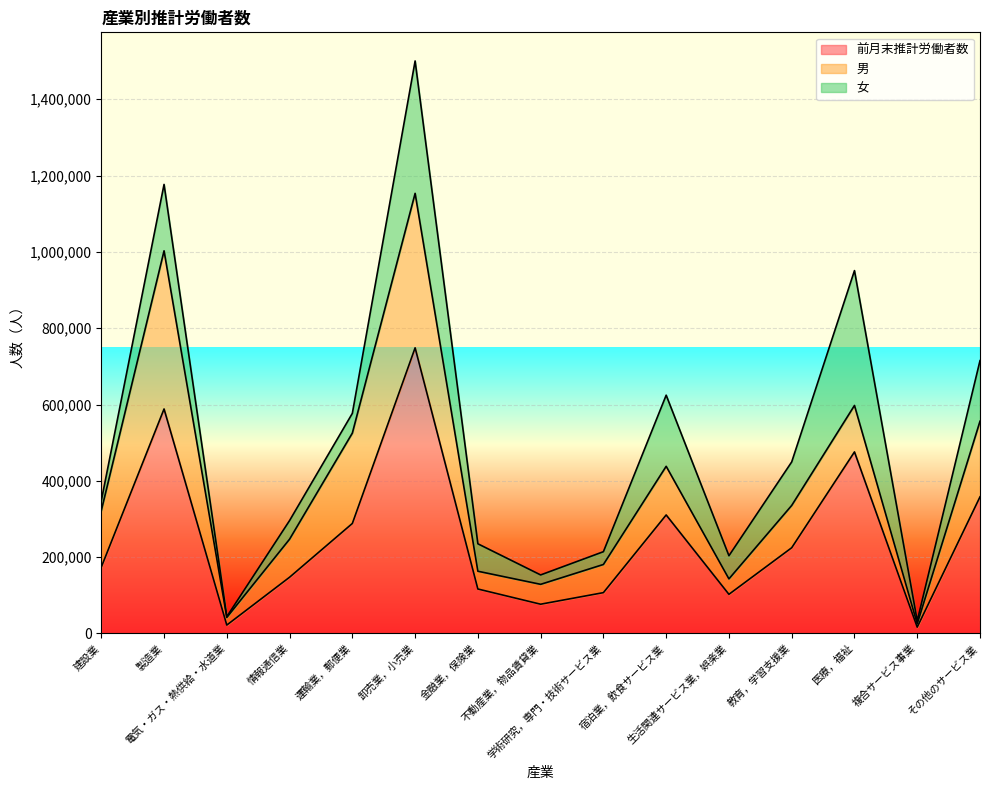

What is the label of the 15th point from the right?

建設業